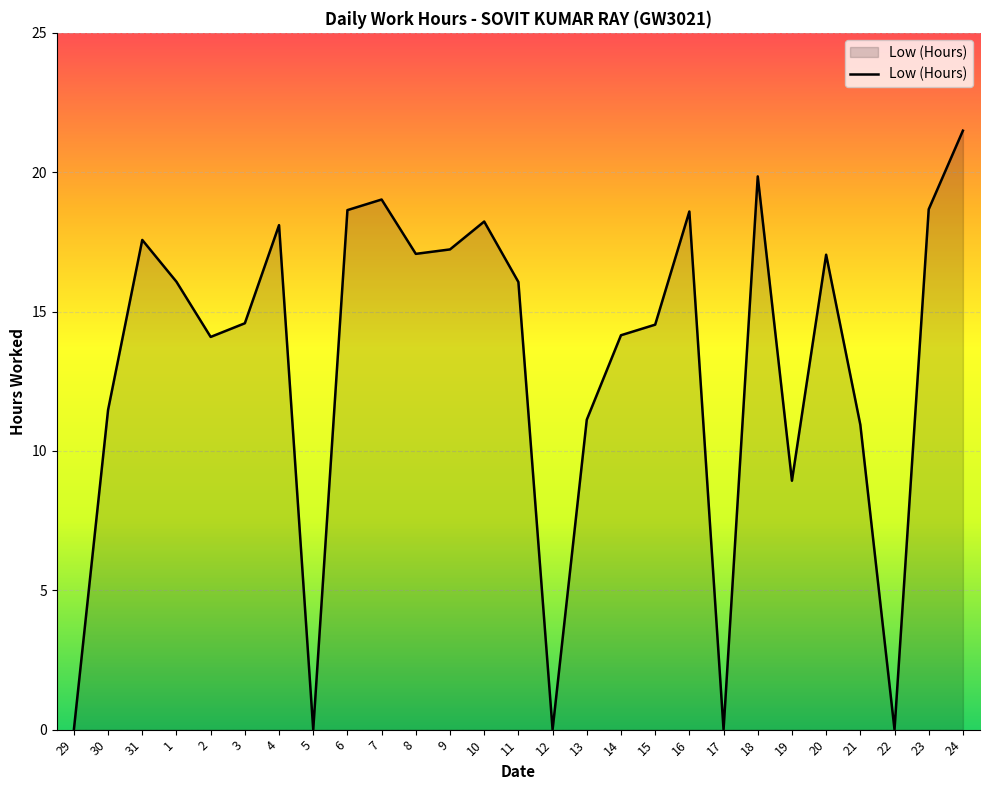

What position from the right is 17?

8